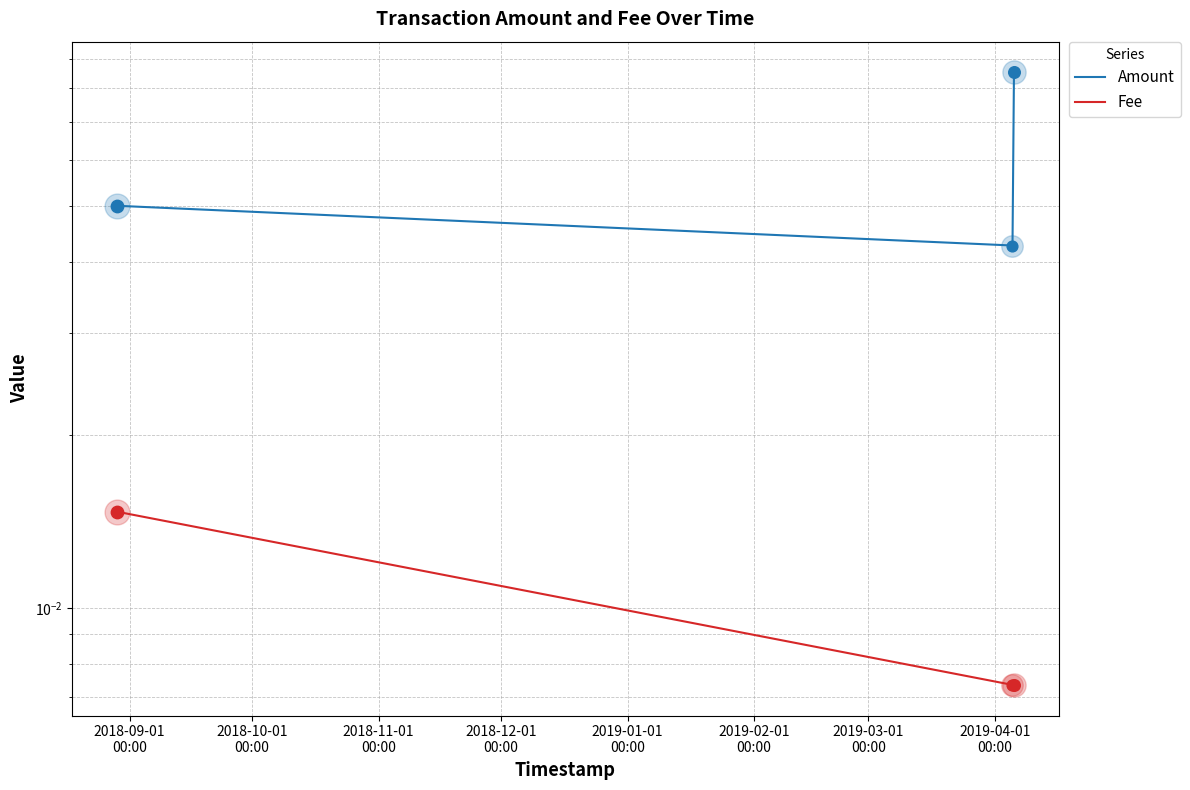

What are all the series names shown in the legend?

Amount, Fee